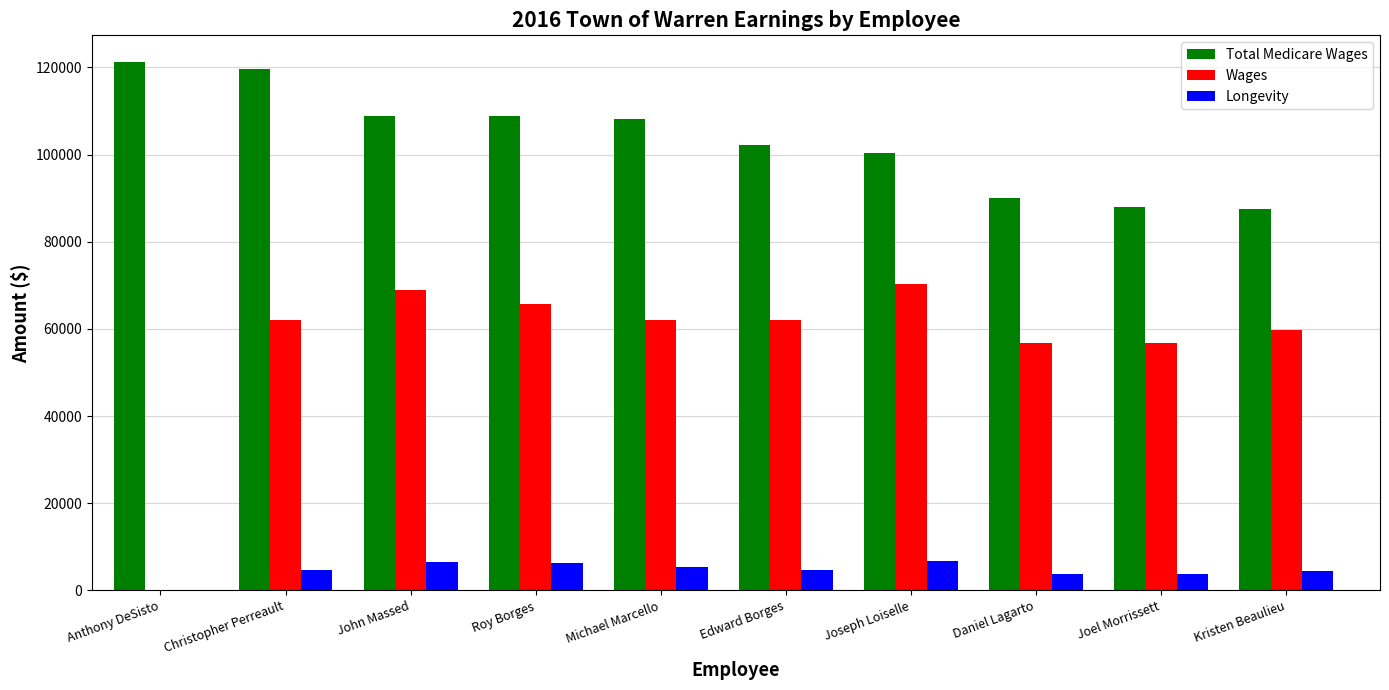

Count the number of data series in this chart.

3